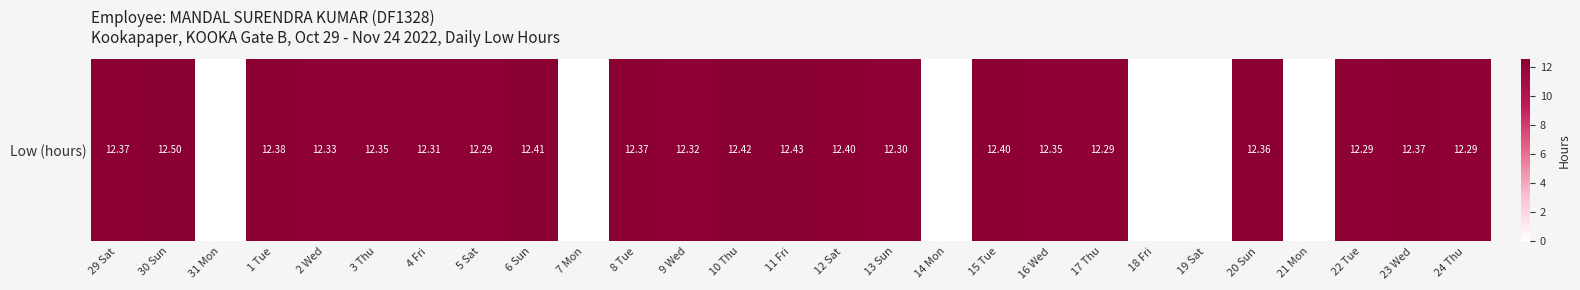

Where does the data first go above 12?

29 Sat